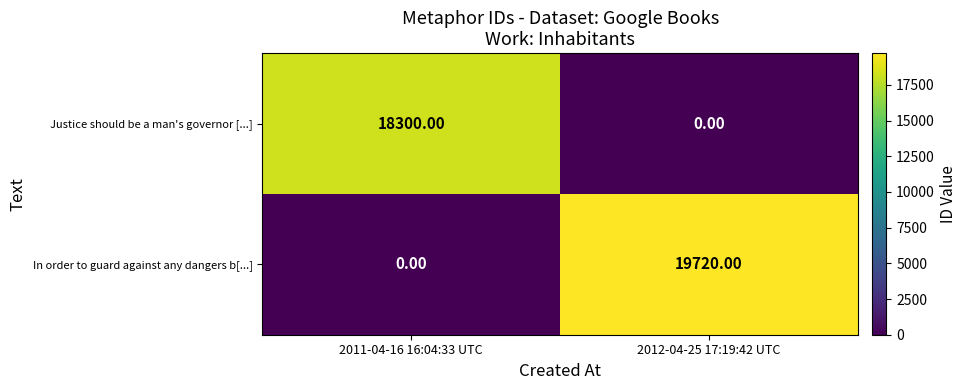

What is the total value across all series at 2012-04-25 17:19:42 UTC?

19720